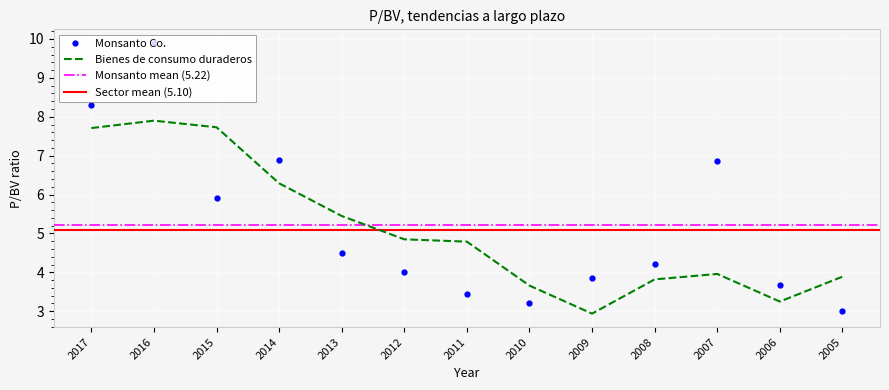

The Monsanto Co. series shows 8.3 at 2017. True or false?

True